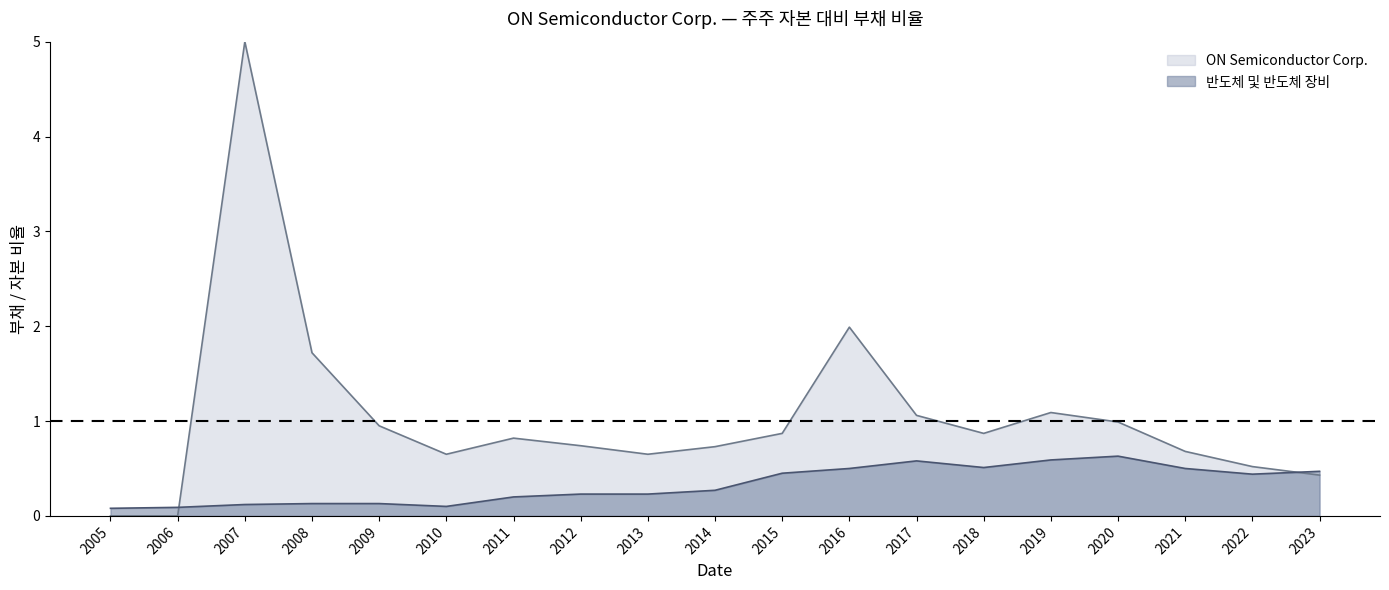

True or false: ON Semiconductor Corp. has a value of 1.7 at 2008.

True